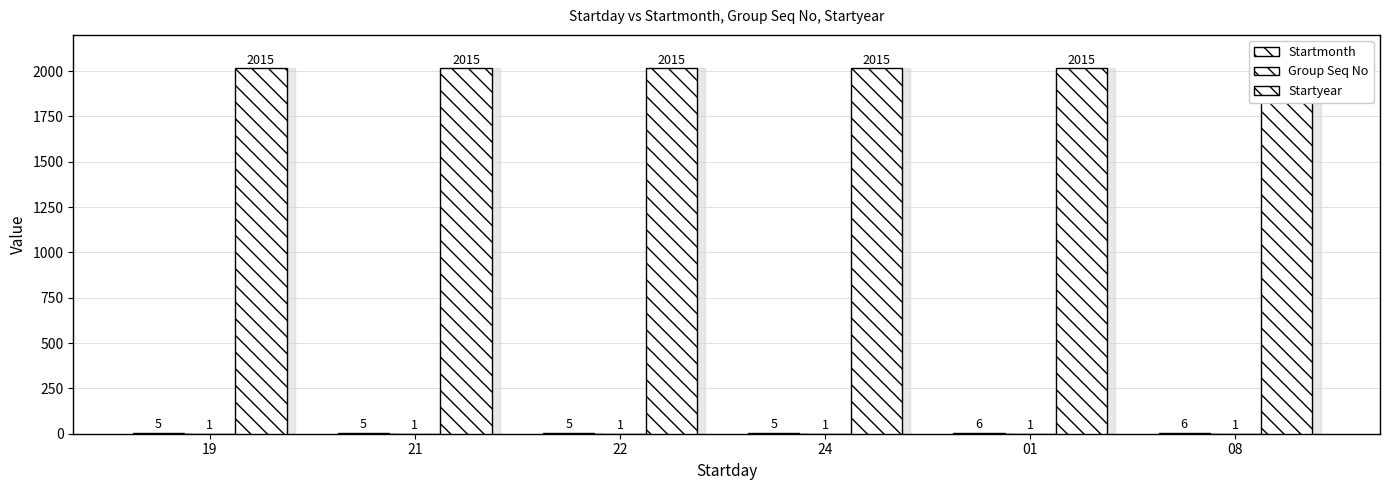

The value of Group Seq No at 01 is 2. True or false?

False